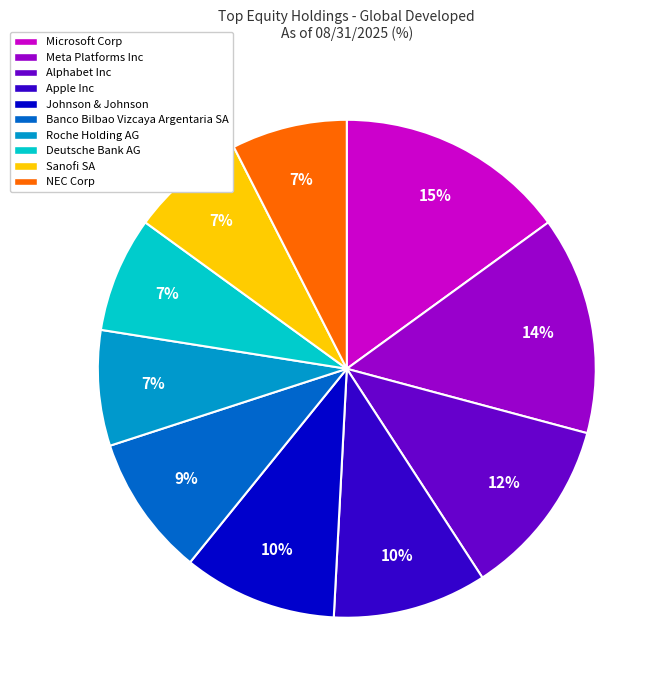

Is Johnson & Johnson the majority of the pie?

No